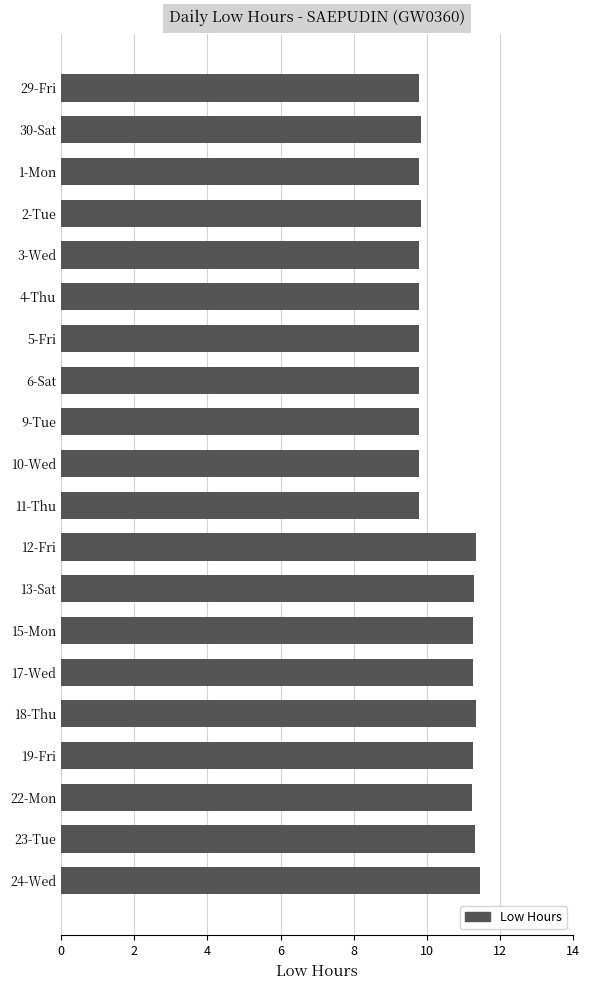

How many distinct data groups are displayed?

1